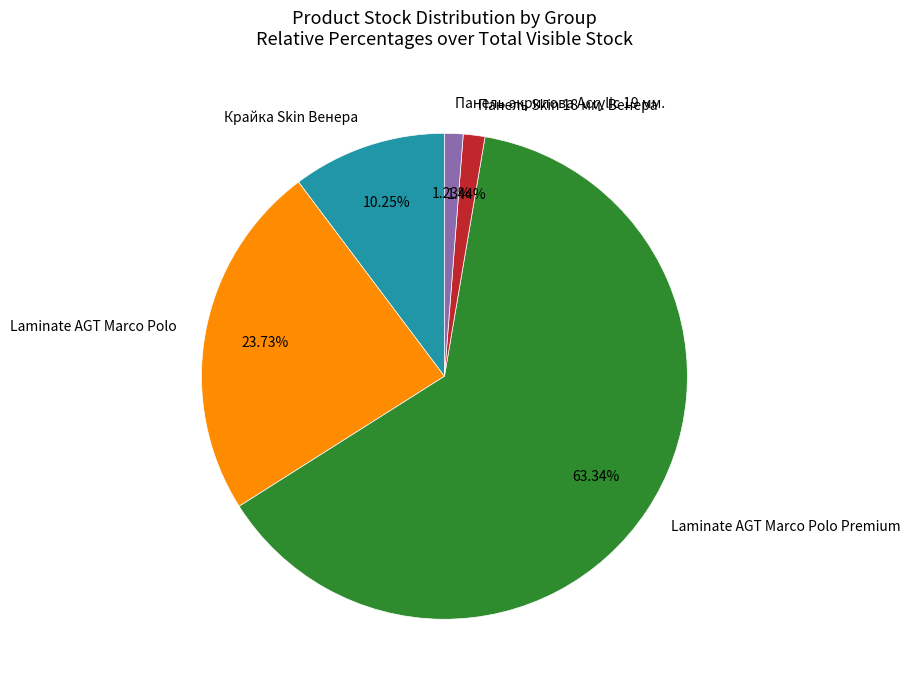

To the nearest percent, what is the average slice percentage?

20%